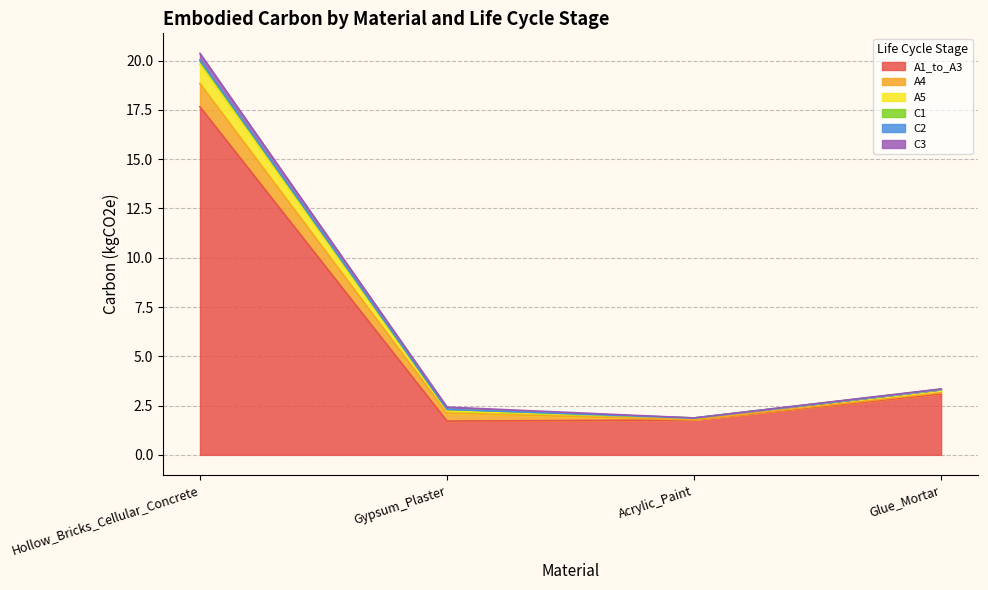

Count the number of categories in the chart.

4